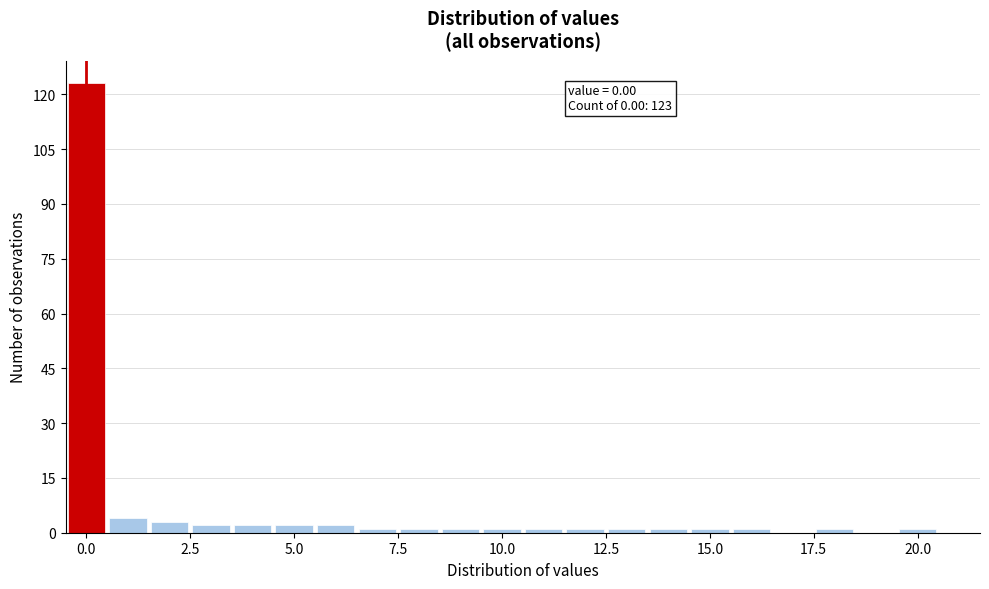

Read against the x-axis, roughly where is the centre of the tallest bar?

0.0